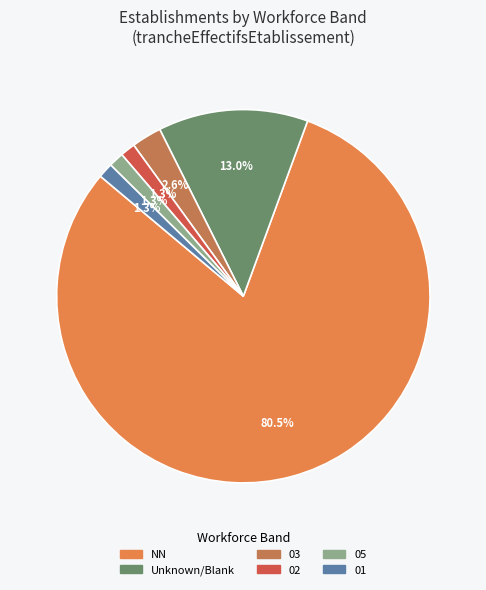

What is the total percentage of 03 and NN?

83.1%